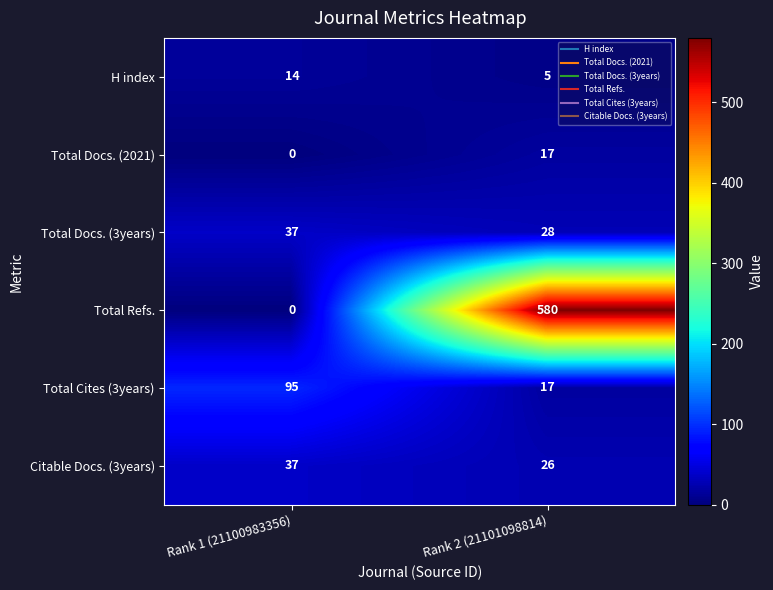

How many data points does each series have?

2